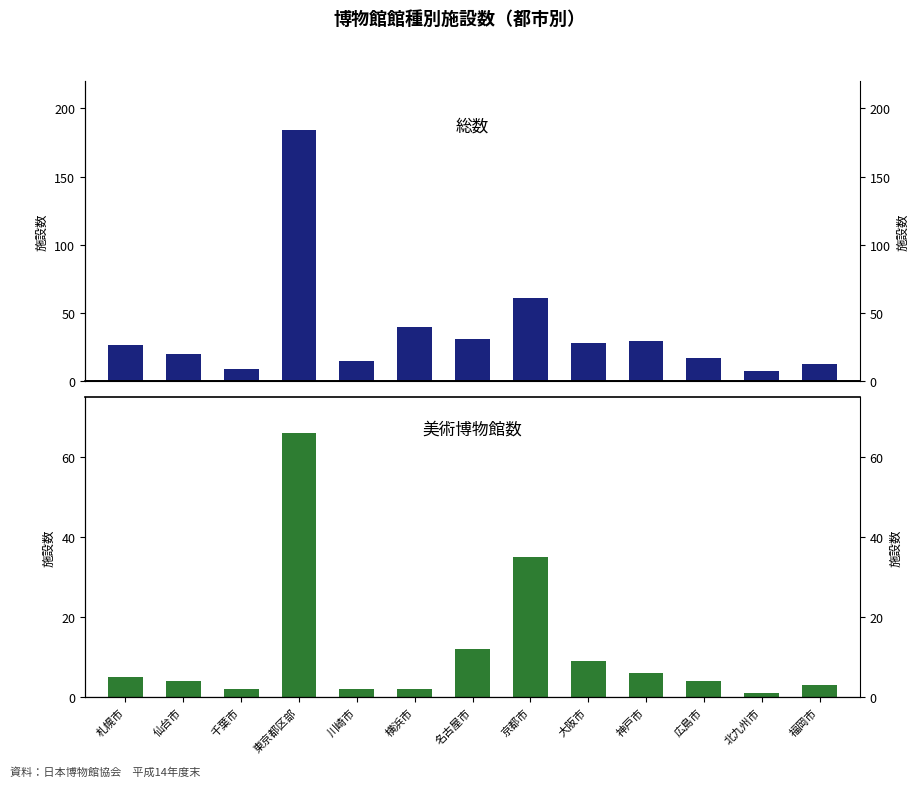

Reading left to right, transcribe all the data shown in this chart.

総数: 札幌市=27	仙台市=20	千葉市=9	東京都区部=184	川崎市=15	横浜市=40	名古屋市=31	京都市=61	大阪市=28	神戸市=30	広島市=17	北九州市=8	福岡市=13
美術博物館数: 札幌市=5	仙台市=4	千葉市=2	東京都区部=66	川崎市=2	横浜市=2	名古屋市=12	京都市=35	大阪市=9	神戸市=6	広島市=4	北九州市=1	福岡市=3